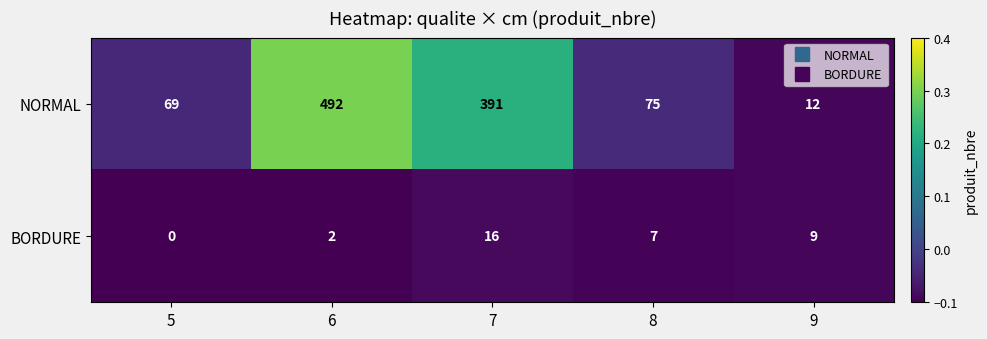

List the series in order of their overall mean, lowest first.

BORDURE, NORMAL